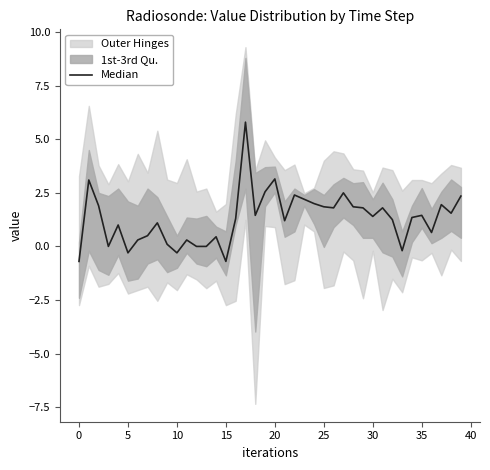

Reading right to left, transcribe all the data shown in this chart.

2.3	1.6	1.9	0.7	1.4	1.4	-0.2	1.2	1.8	1.4	1.8	1.9	2.5	1.8	1.9	2.0	2.2	2.4	1.2	3.2	2.5	1.5	5.8	1.3	-0.7	0.5	0.0	0.0	0.3	-0.3	0.1	1.1	0.5	0.3	-0.3	1.0	0.0	1.9	3.1	-0.7